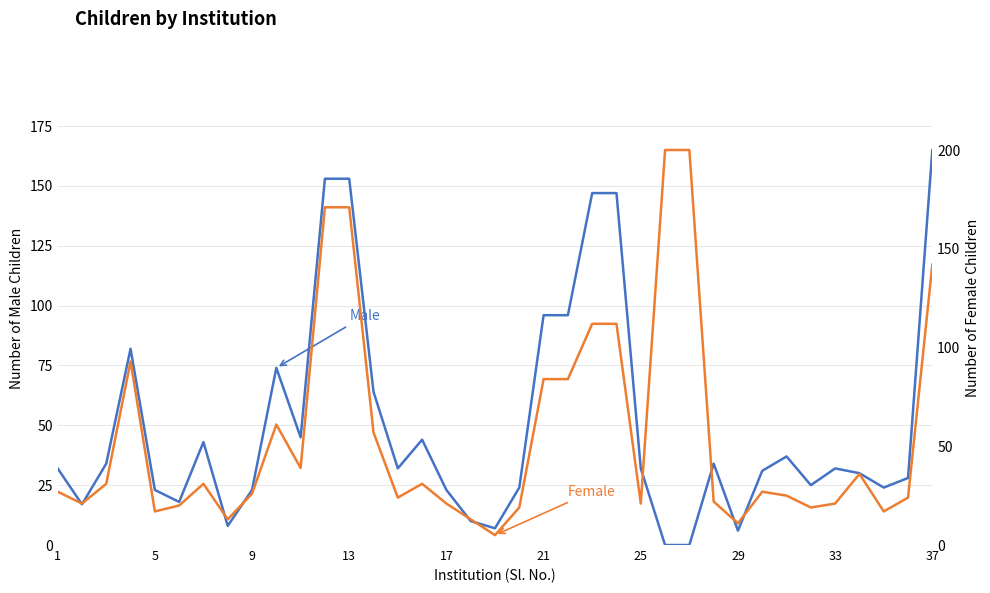

The value of Male at 29 is 8. True or false?

True